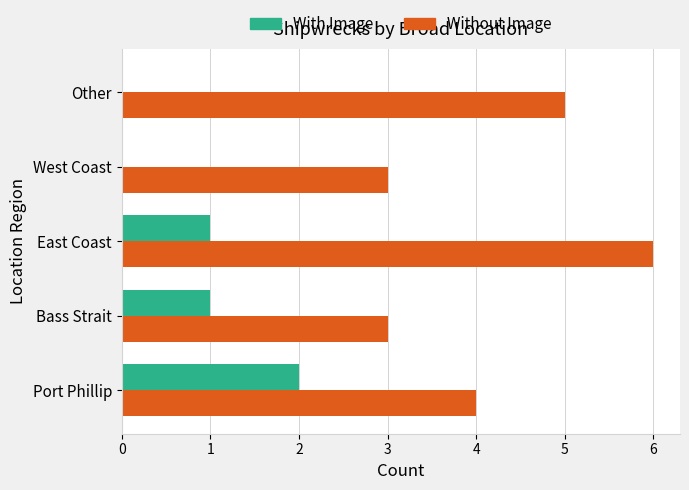

Which series has the largest total across all categories?

Without Image